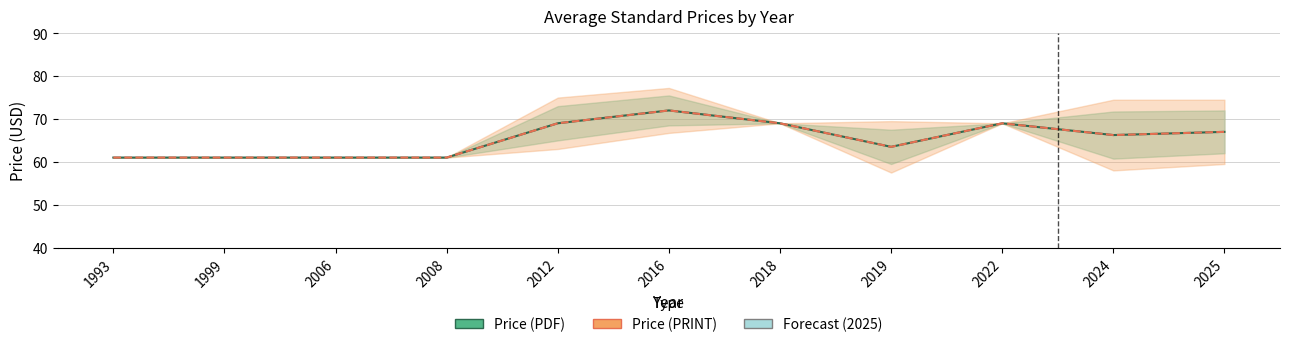

Is the value of Price (PRINT) at 2006 greater than the value of Price (PDF) at 1993?

No